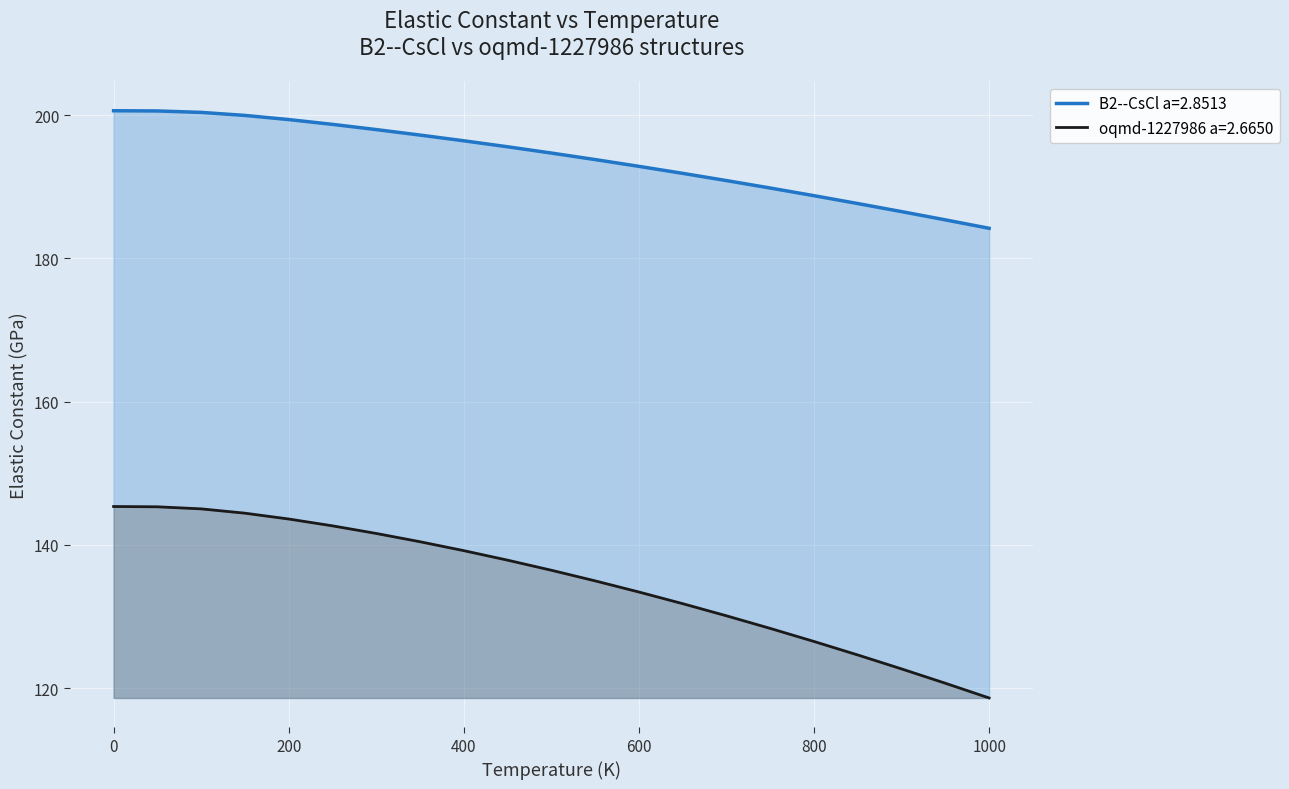

Is it true that B2--CsCl a=2.8513 equals 102.5 at 0?

False